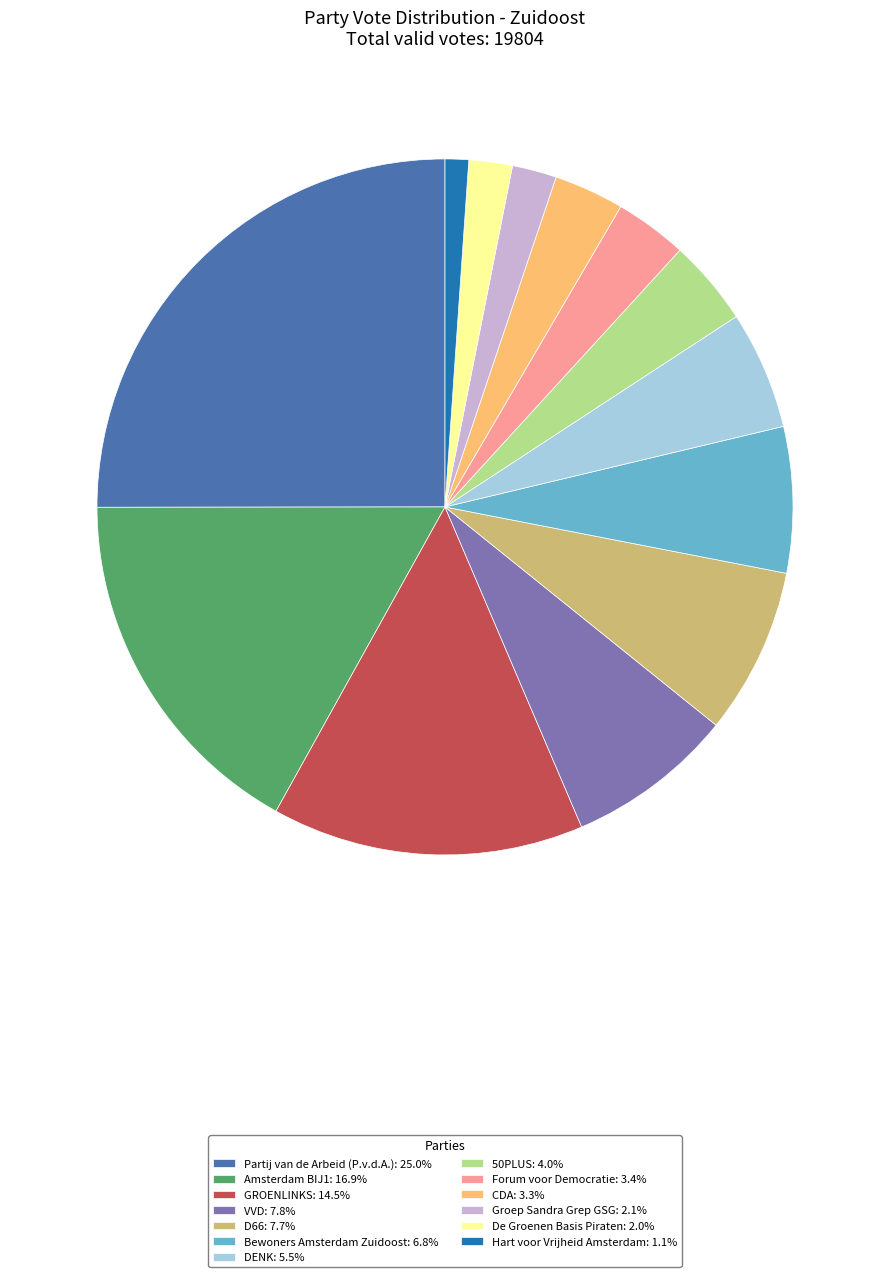

Is the sum of D66: 7.7% and Partij van de Arbeid (P.v.d.A.): 25.0% greater than half?

No